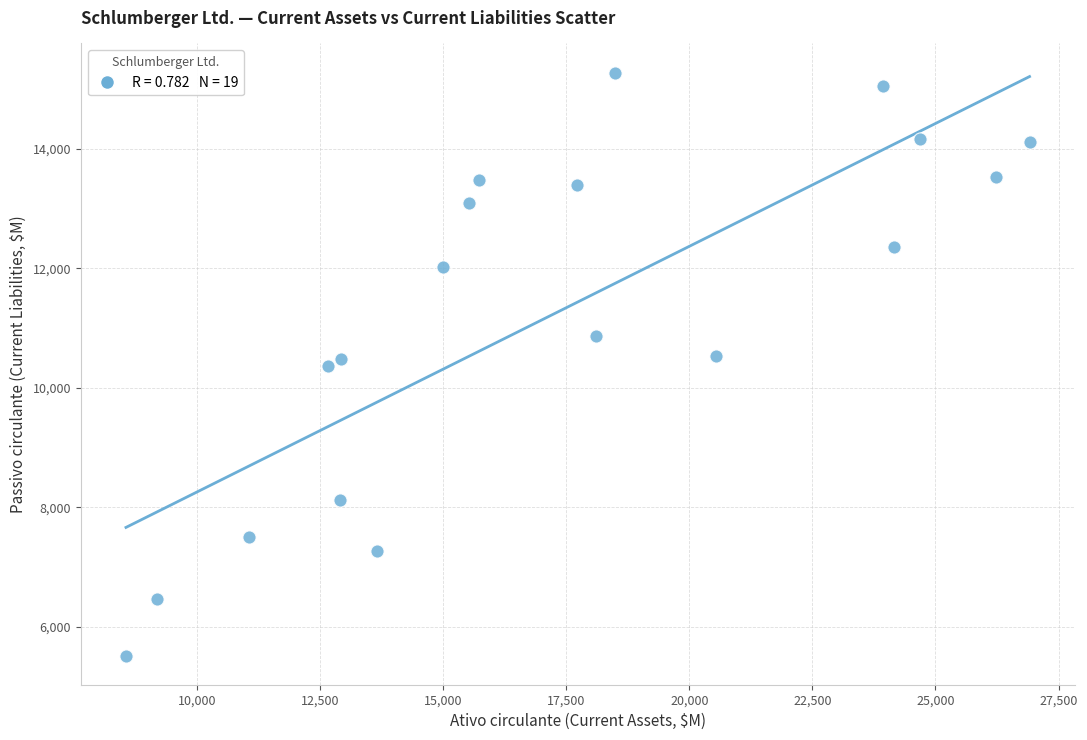

What is the range of X values (max minus min)?

18358